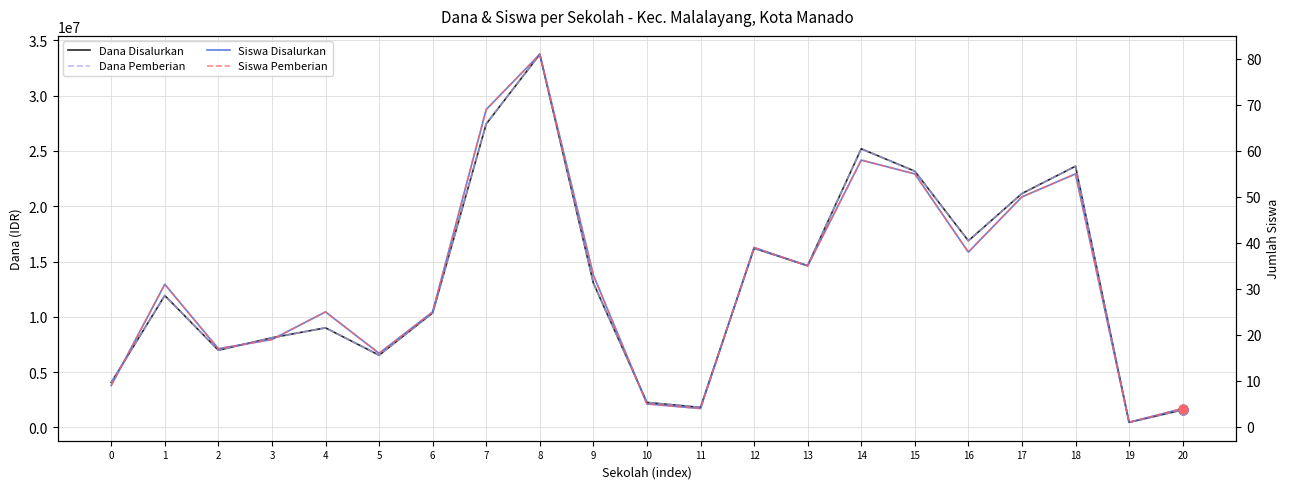

Which series contains the lowest Y value?

Siswa Disalurkan